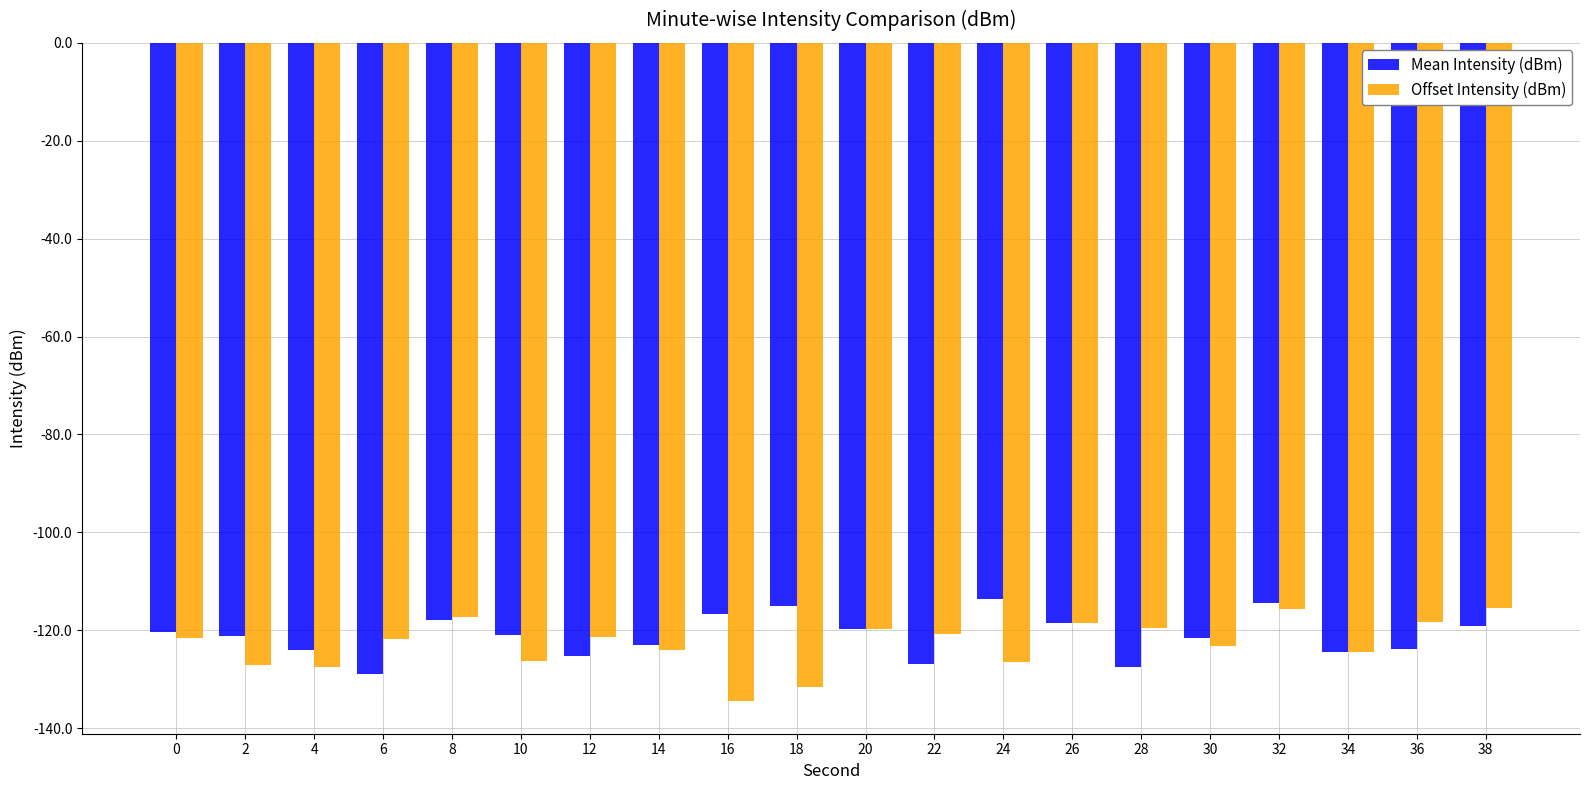

Which series has the widest spread of values?

Offset Intensity (dBm)